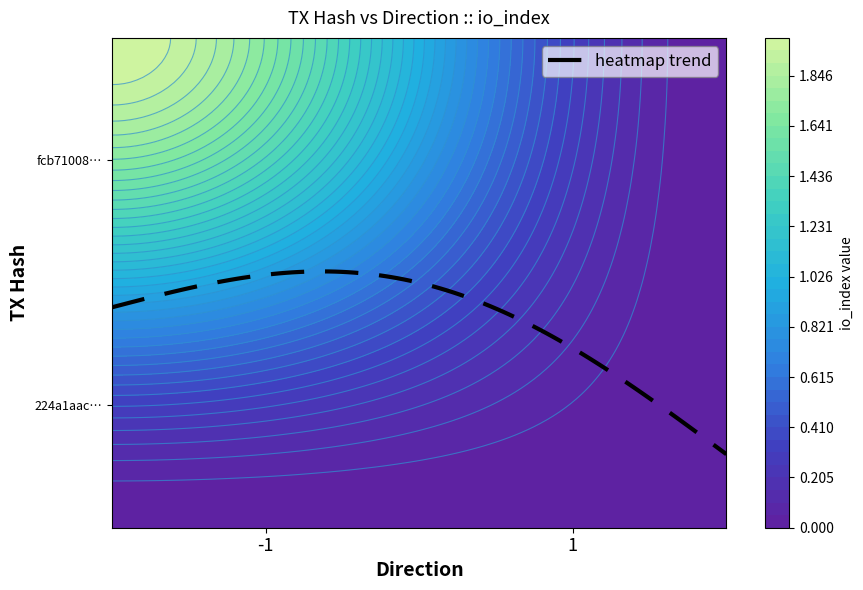

Reading left to right, list all the values displayed in this chart.

224a1aac2a66b9be5b91a0bf501bdc4699bcbbc: direction=-1	io_index=0
fcb710084bd7da00a789c51c0fbf628a2362c63: direction=1	io_index=2